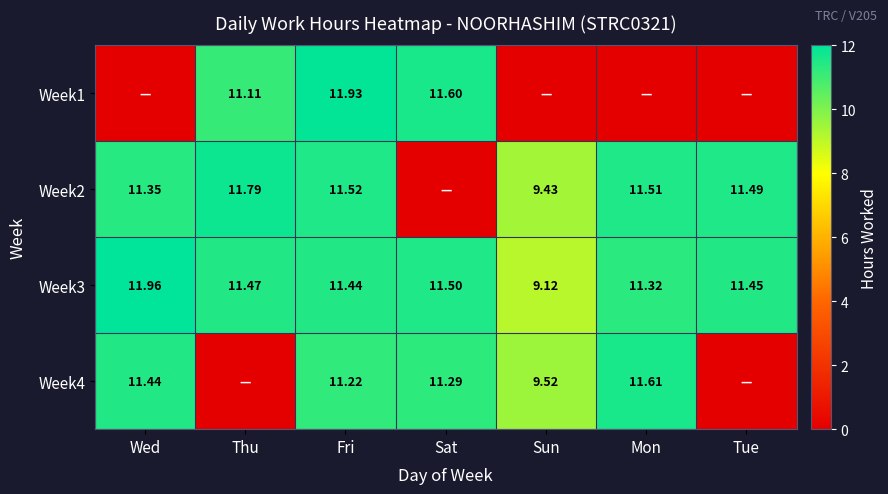

At which label does Week3 reach its peak?

Wed